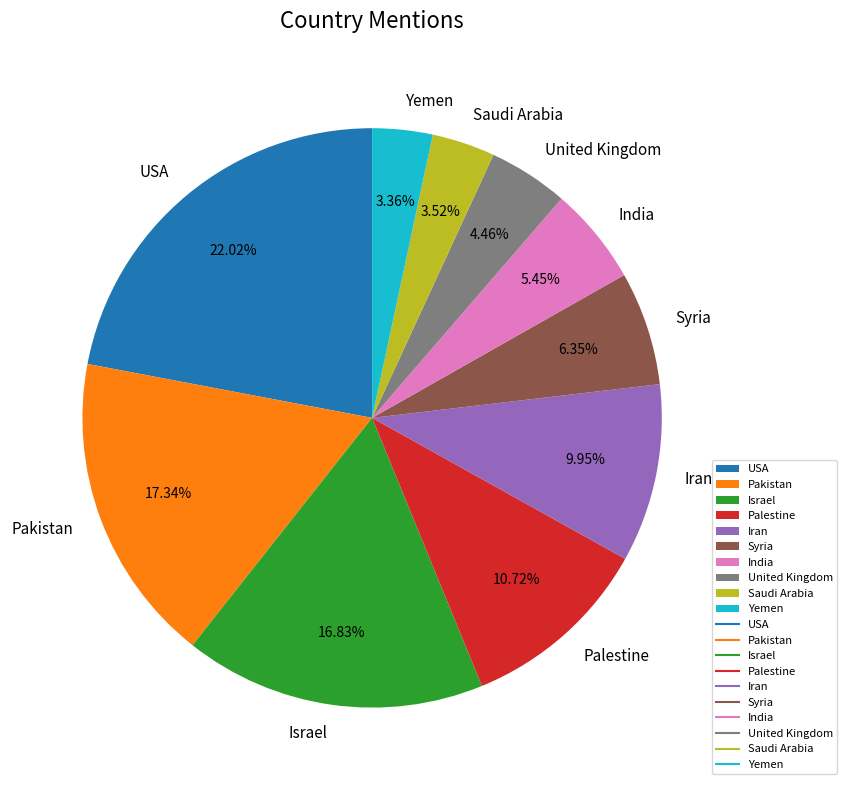

How much of the chart is everything except Syria?

93.7%